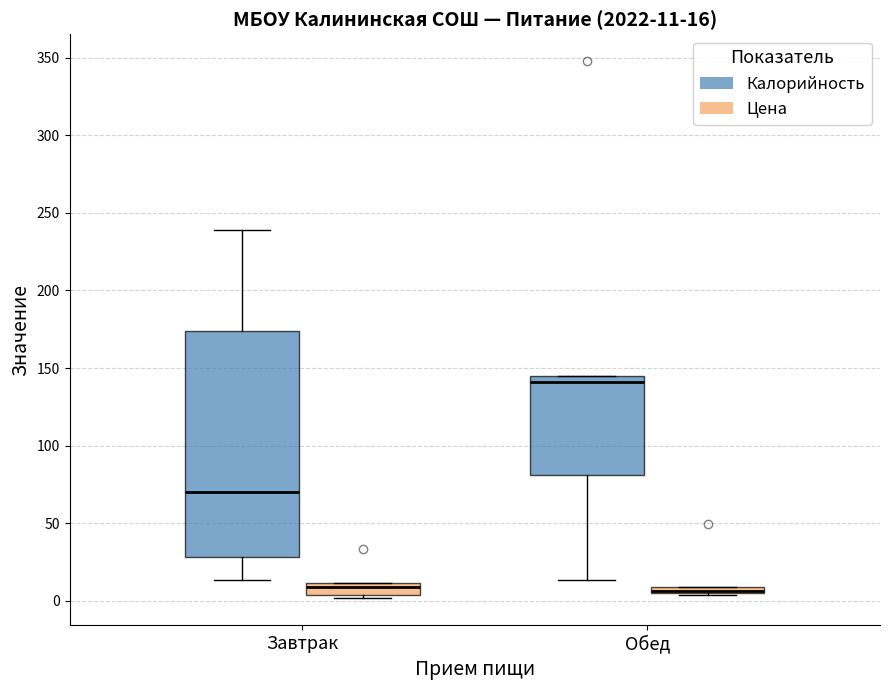

Which box is the tallest, from its lower edge to its upper edge?

Завтрак (Калорийность)